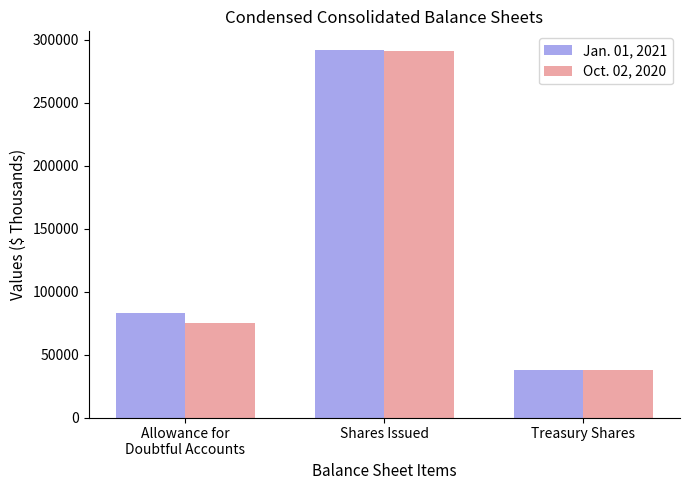

What is the greatest value displayed?

291894.6